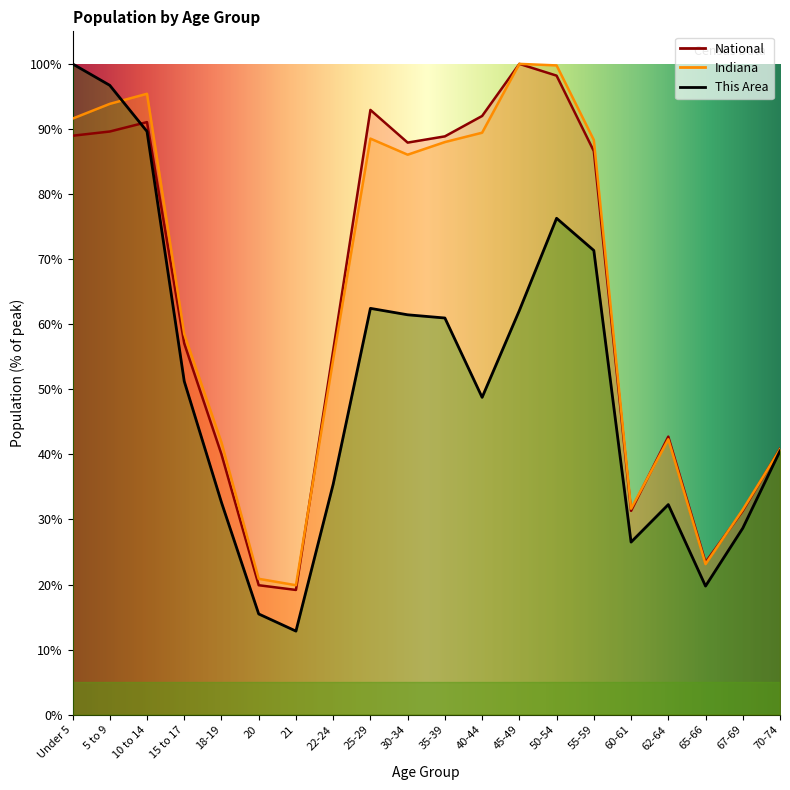

In Indiana, how many points are lower than both neighbors (excluding endpoints)?

4